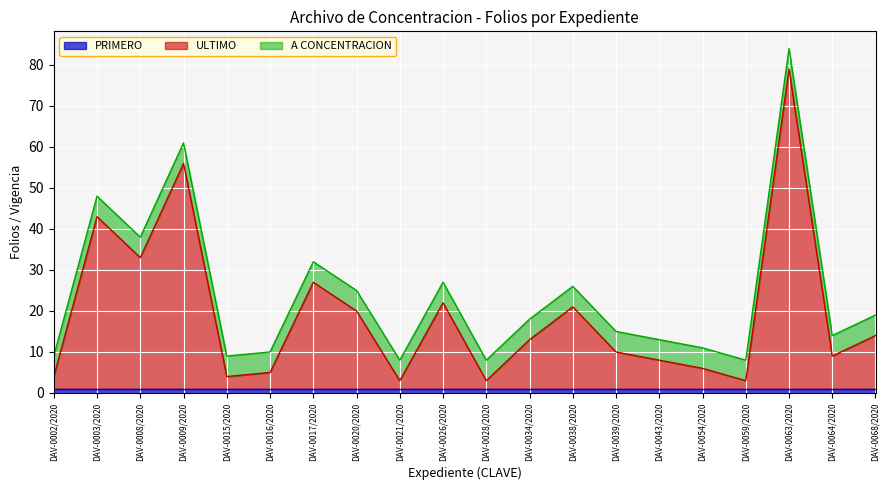

What is the sum of the A CONCENTRACION values at DAV-0038/2020 and DAV-0008/2020?

10